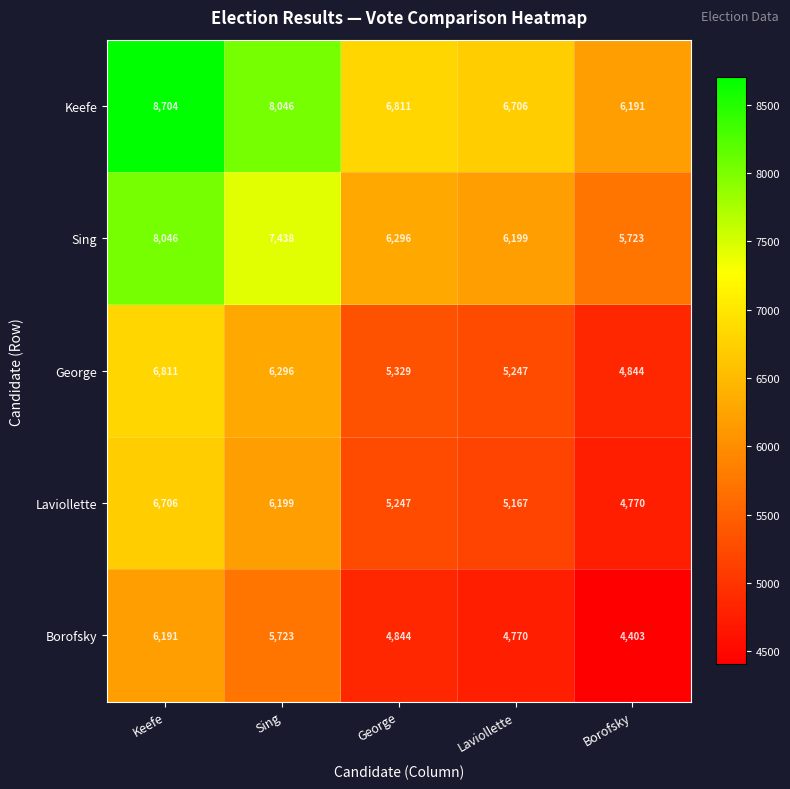

At which category does the chart reach its minimum across all series?

Borofsky